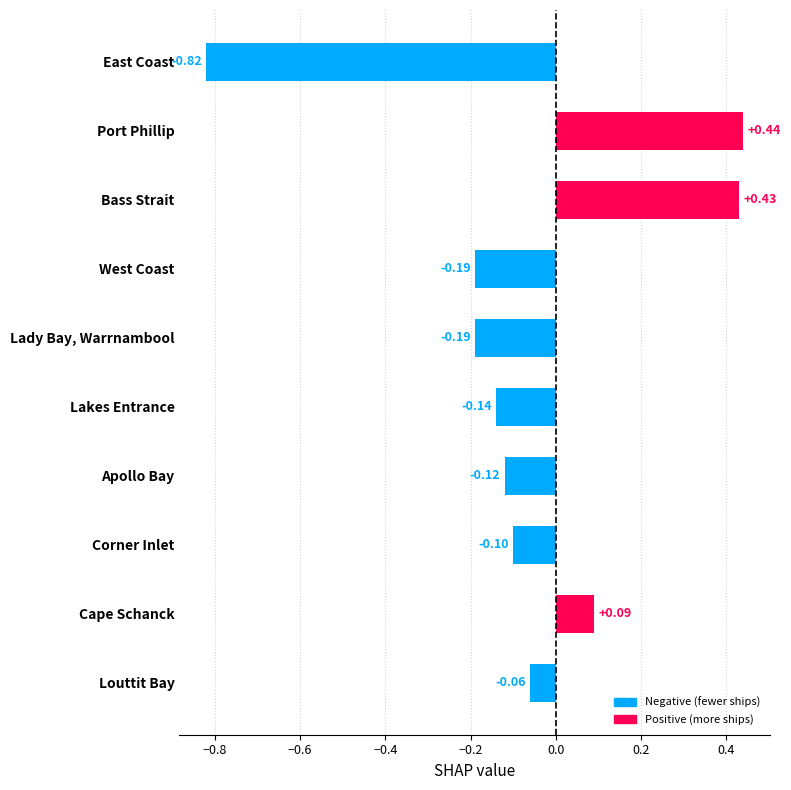

How many negative values are there?

7